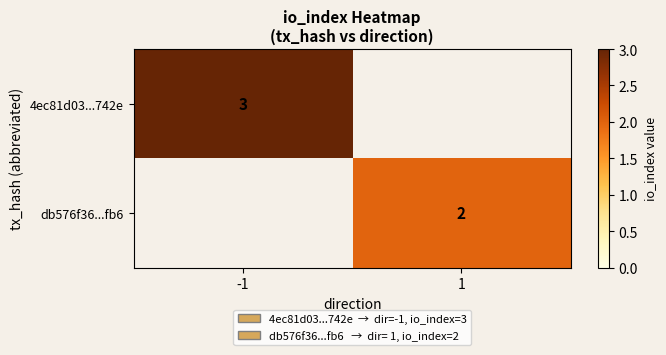

Is it true that 4ec81d03...742e equals 3 at -1?

True